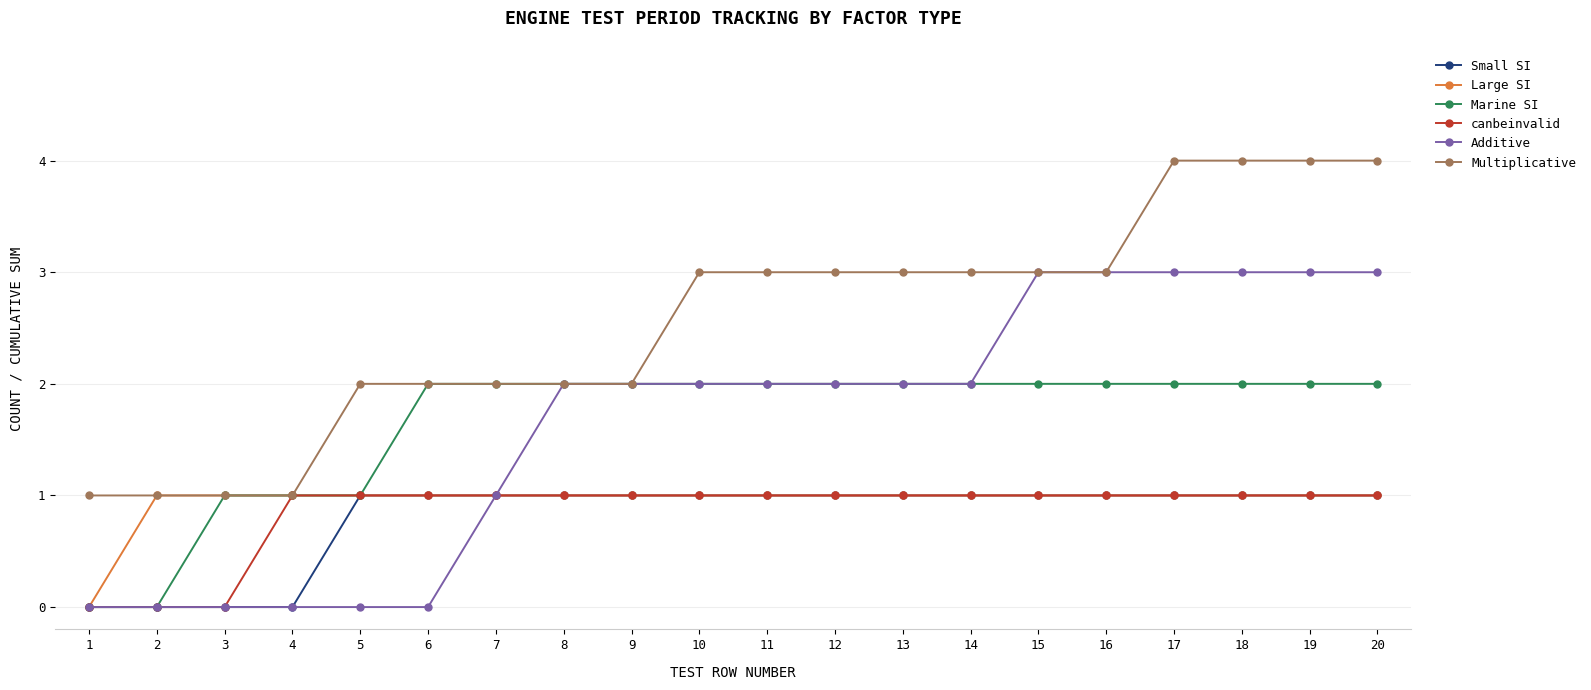

Does the chart have visible grid lines?

Yes